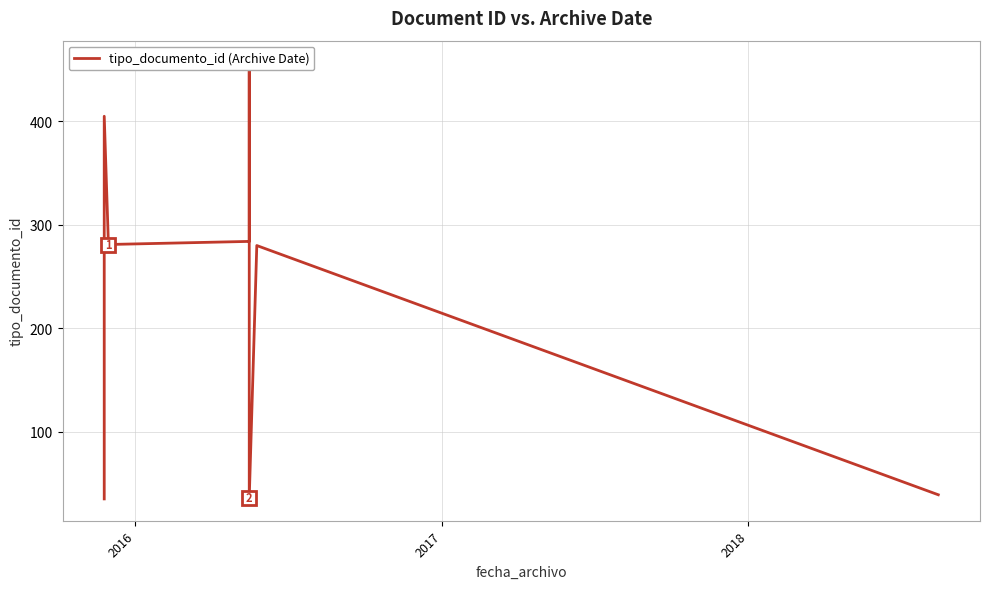

How many series are shown in this chart?

1